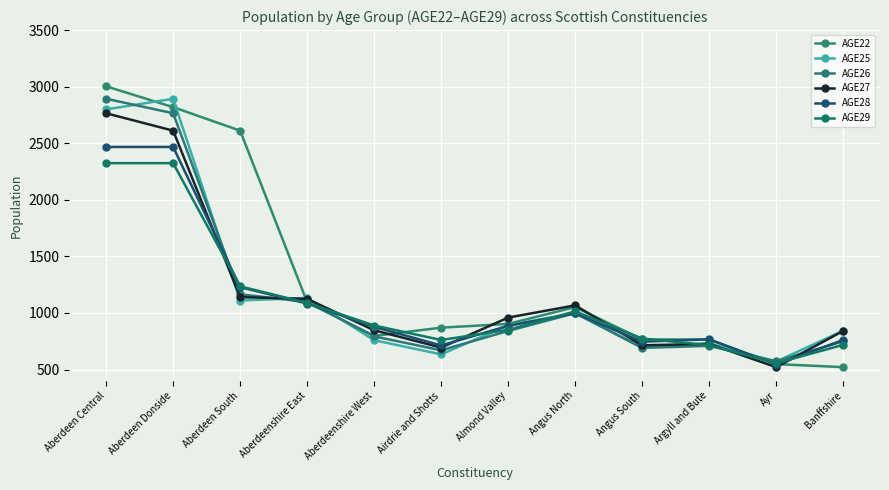

At which category does AGE29 reach its first local valley?

Airdrie and Shotts